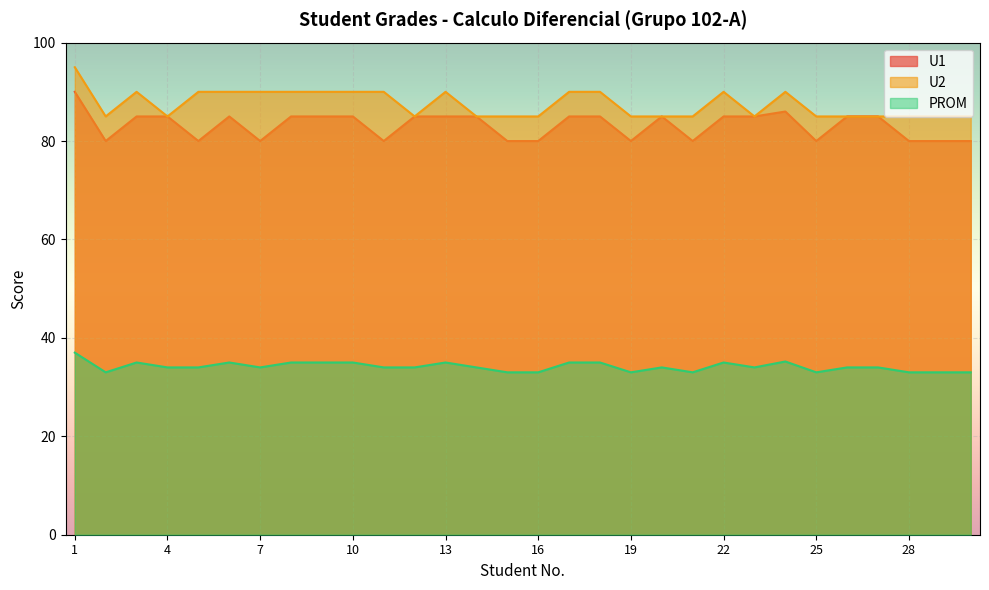

What are all the series names shown in the legend?

U1, U2, PROM